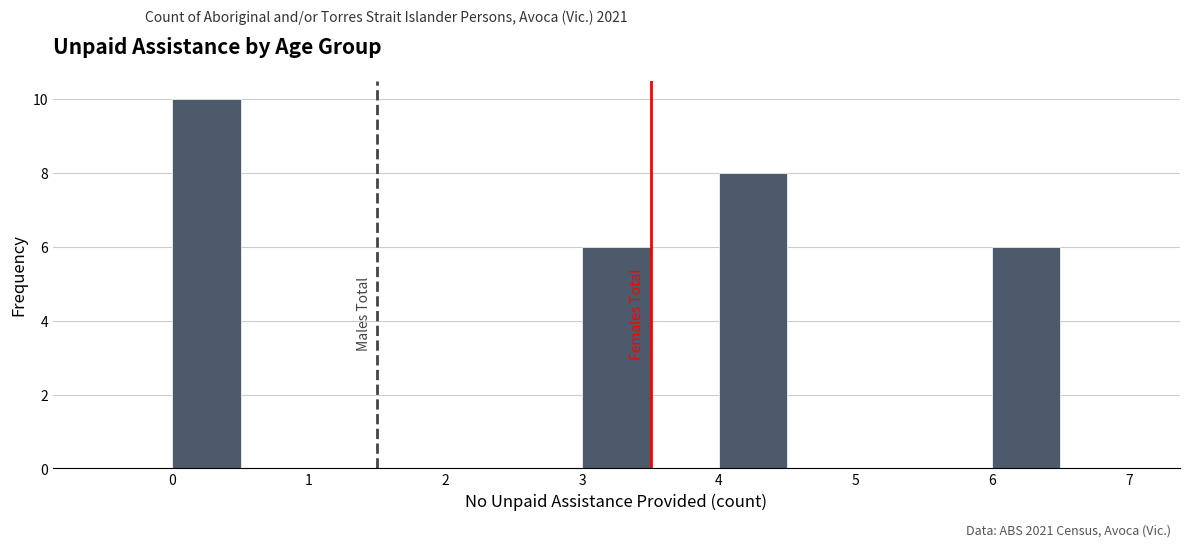

Reading left to right, transcribe this chart: for each bar, give the range it covers on the x-axis and its height. The values are not printed on the chart, so give them approximately, as read against the axis.

-0.5 to 0.0: 0
0.0 to 0.5: 10
0.5 to 1.0: 0
1.0 to 1.5: 0
1.5 to 2.0: 0
2.0 to 2.5: 0
2.5 to 3.0: 0
3.0 to 3.5: 6
3.5 to 4.0: 0
4.0 to 4.5: 8
4.5 to 5.0: 0
5.0 to 5.5: 0
5.5 to 6.0: 0
6.0 to 6.5: 6
6.5 to 7.0: 0